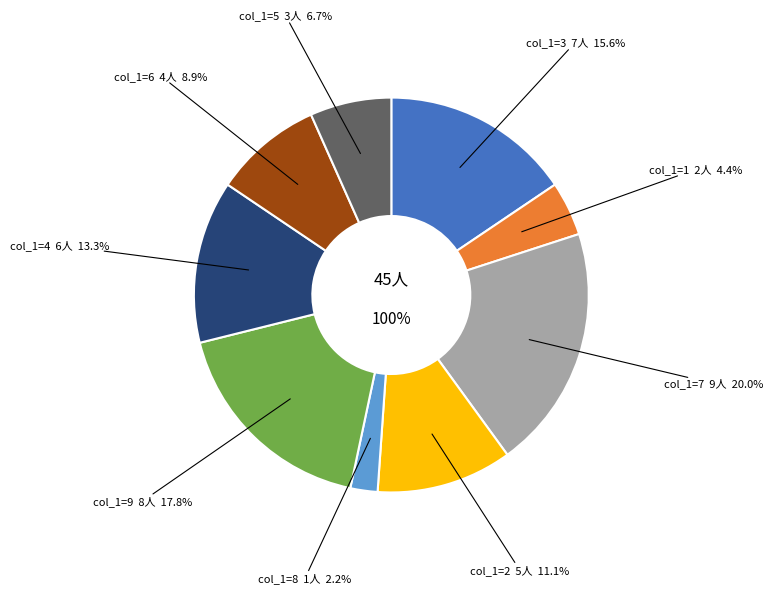

What percentage is NOT represented by 2?

88.9%